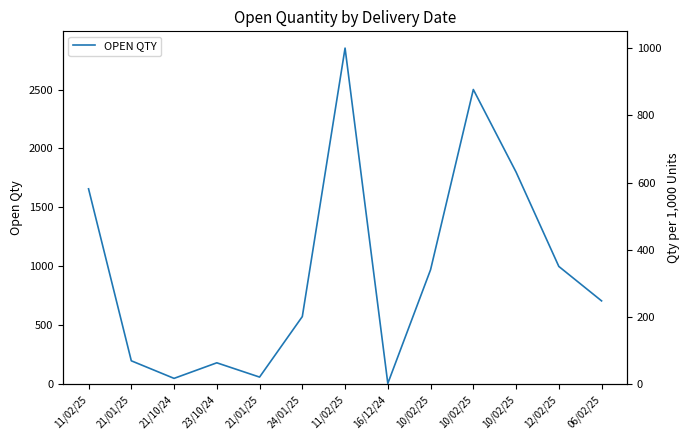

Which label corresponds to the smallest value in the chart?

16/12/24